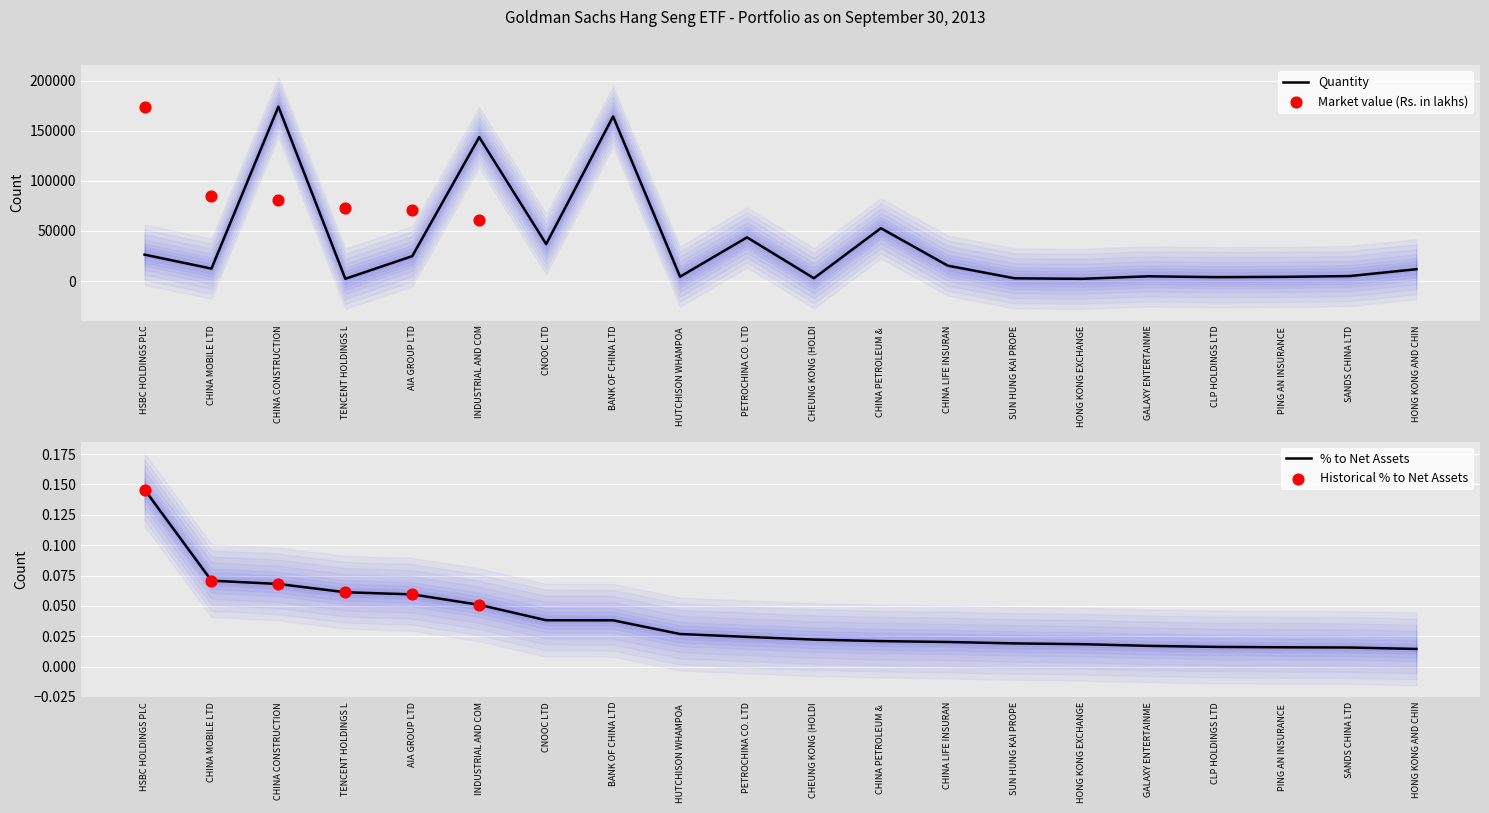

Is it true that Quantity equals 45095 at INDUSTRIAL AND COM?

False